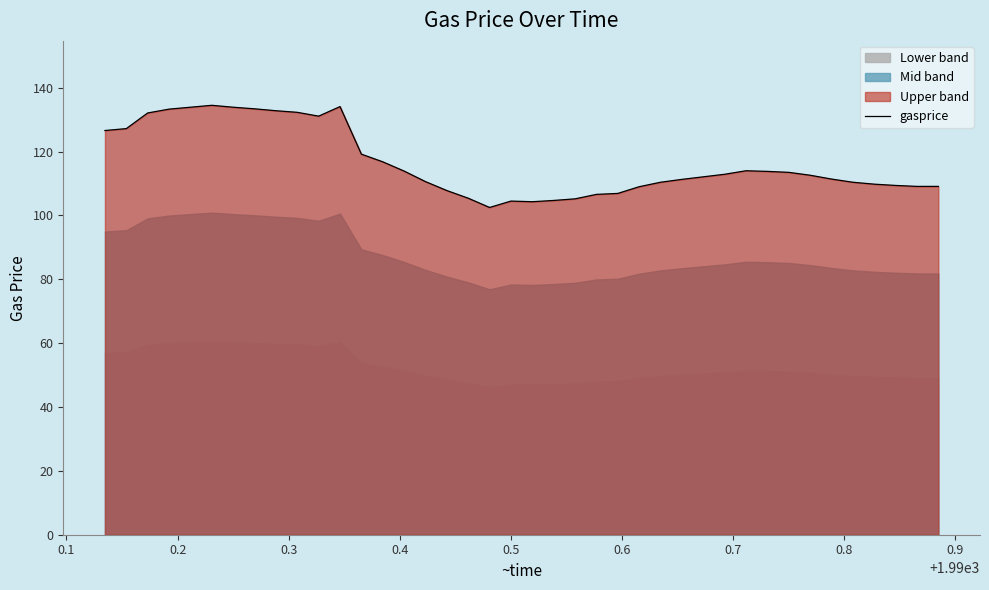

What is the minimum value shown in the chart?

102.5